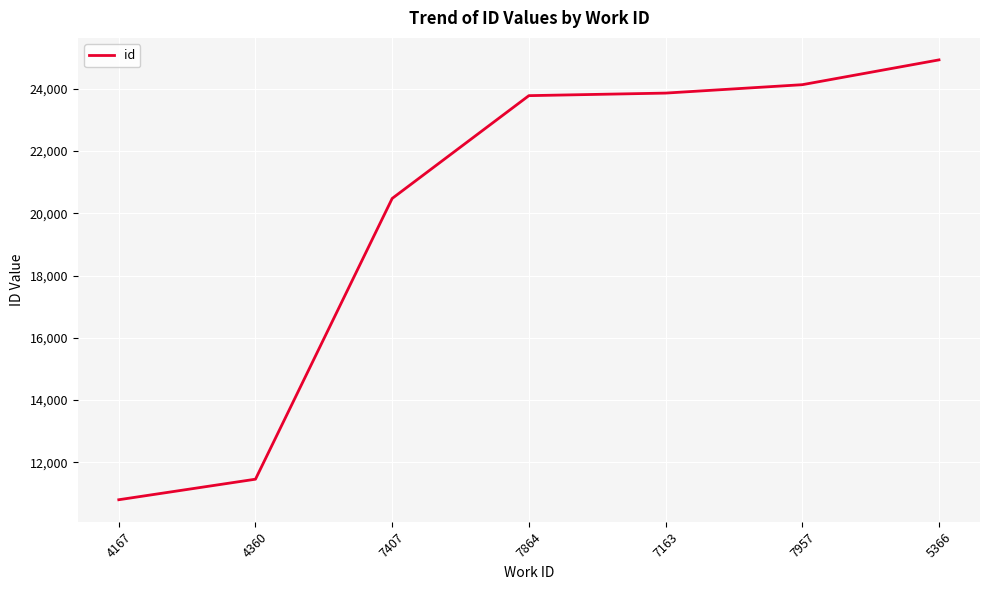

What value does the data have at 4167?

10797